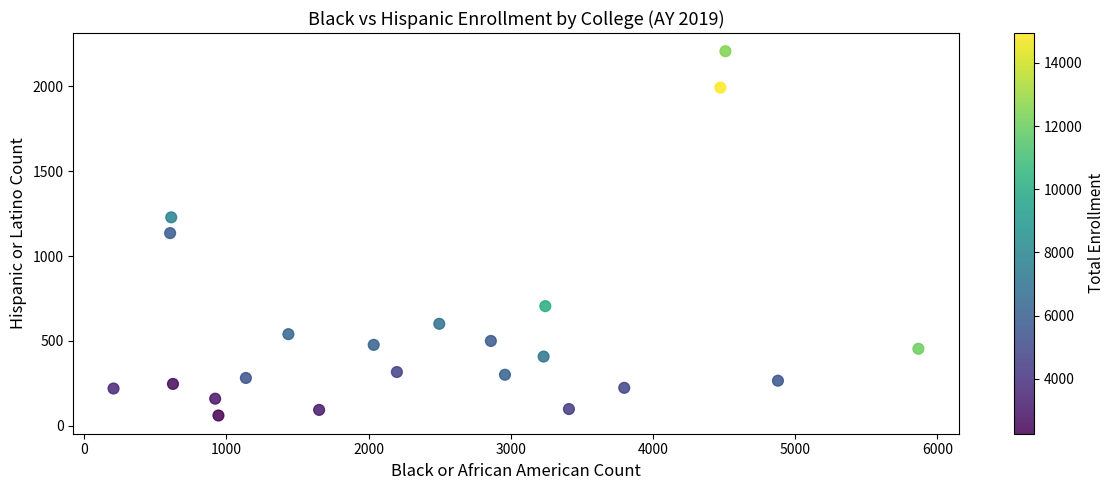

What is the range of Y values (max minus min)?

2145